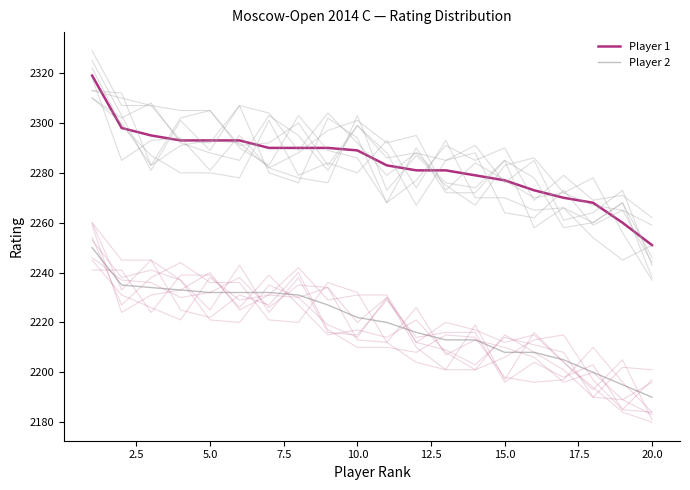

How many values in the Player 2 series are below 2222?

10